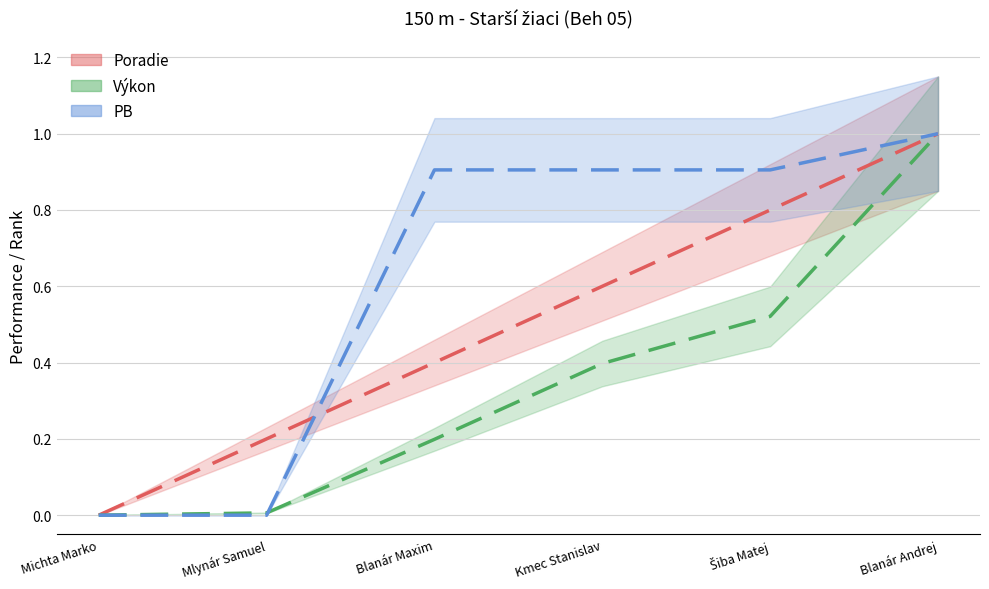

The value of PB at Blanár Andrej is 1.0. True or false?

True